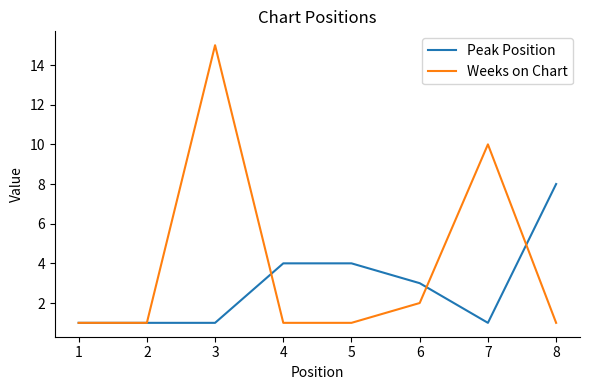

Is it true that Weeks on Chart equals 0 at 1?

False